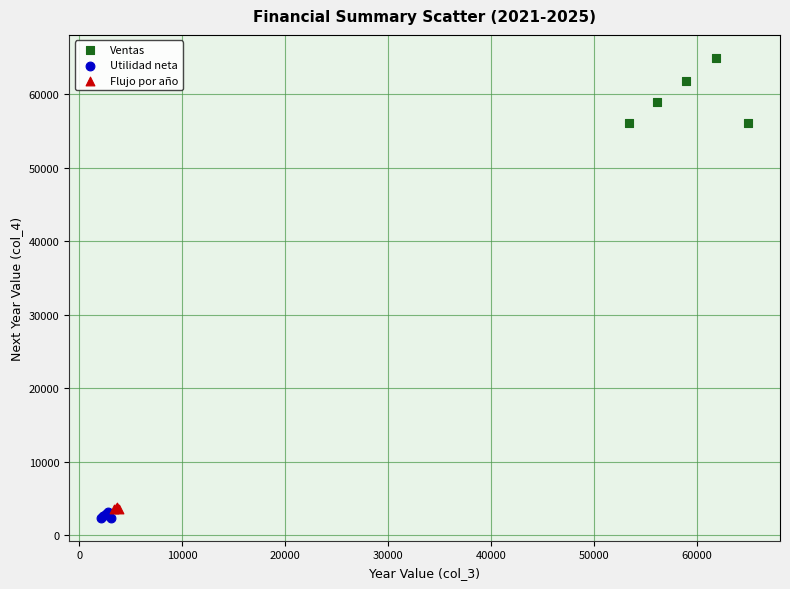

Which series reaches the minimum Y coordinate?

Utilidad neta